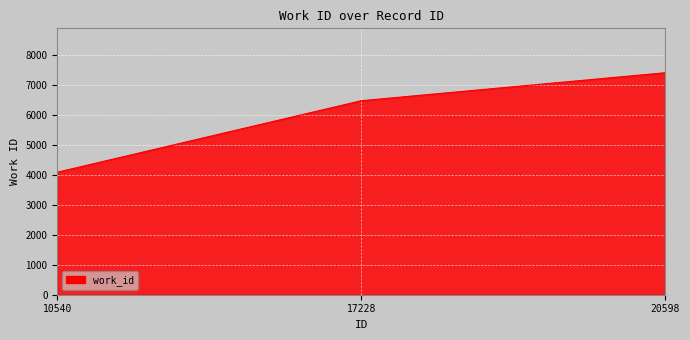

What is the difference between the maximum and second lowest values?

934